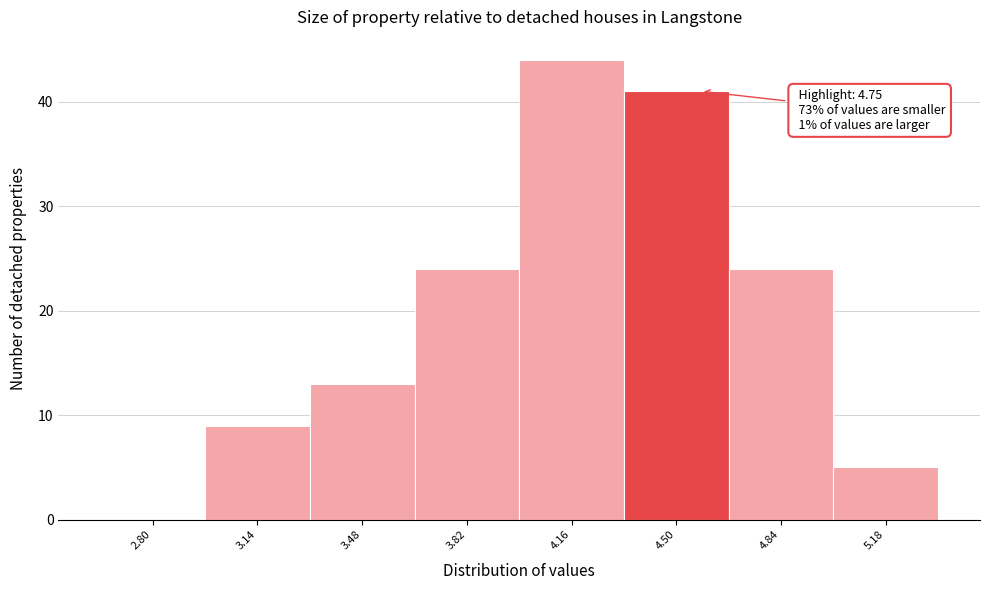

Reading right to left, list all the values displayed in this chart.

5.18=5	4.84=24	4.50=41	4.16=44	3.82=24	3.48=13	3.14=9	2.80=0